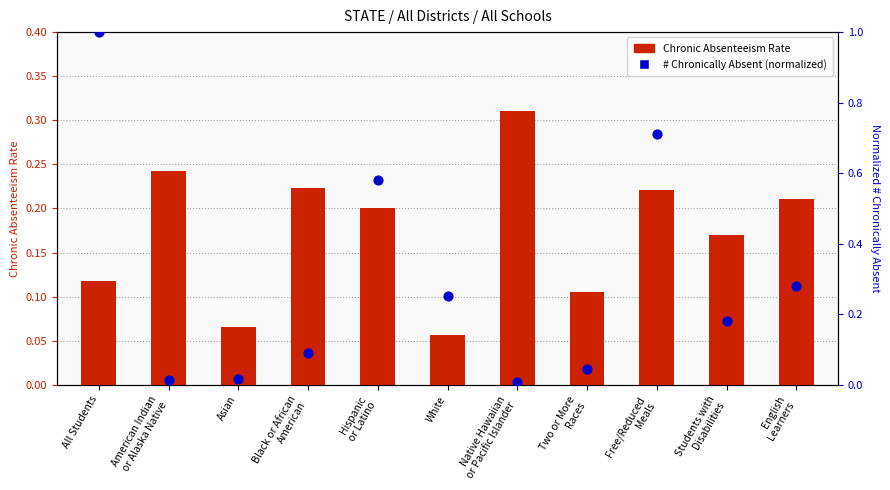

Which series has the largest total across all categories?

# Chronically Absent (normalized)